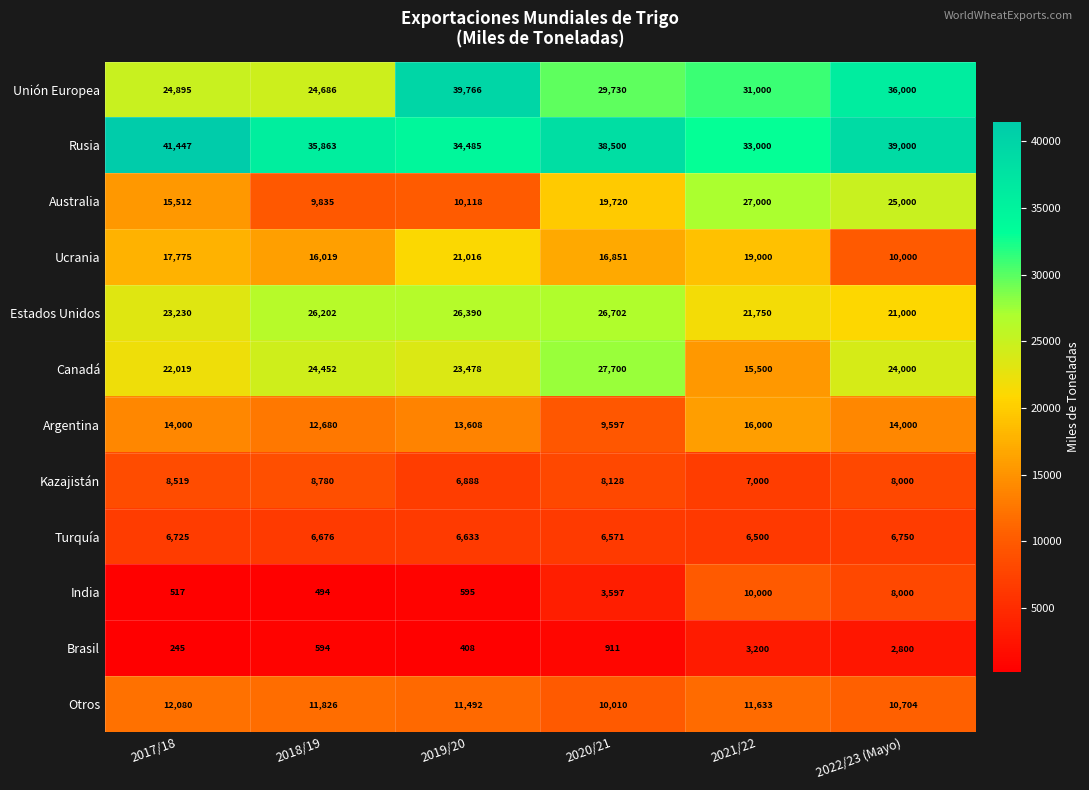

Count the number of data series in this chart.

12